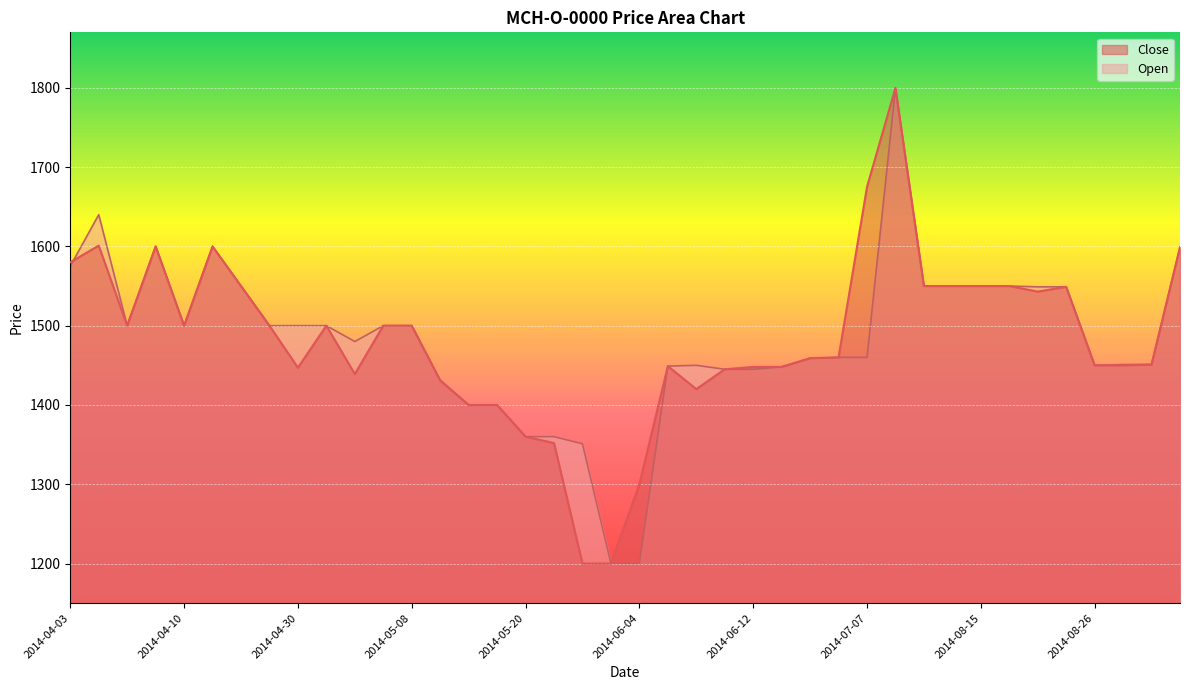

What is the difference between the highest and lowest values at 2014-04-30?

53